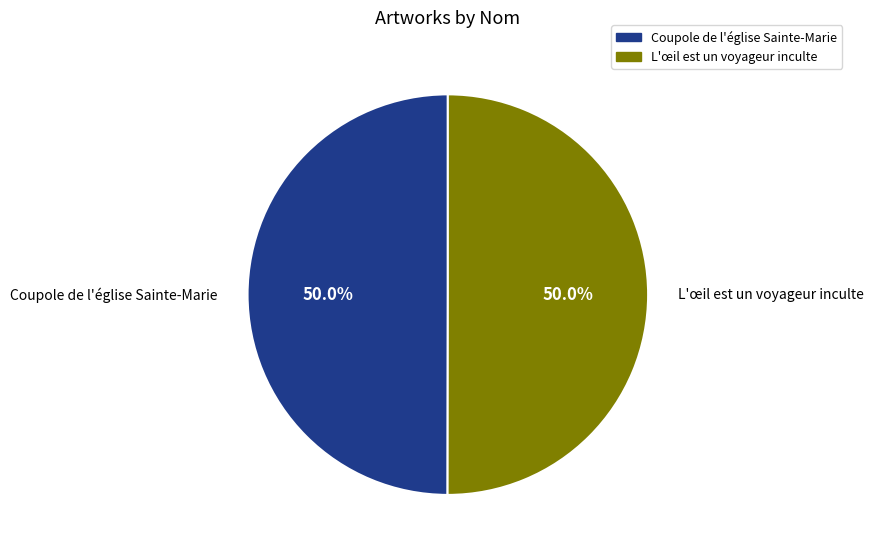

Approximately how many times larger is the value at Coupole de l'église Sainte-Marie compared to L'œil est un voyageur inculte?

1.0